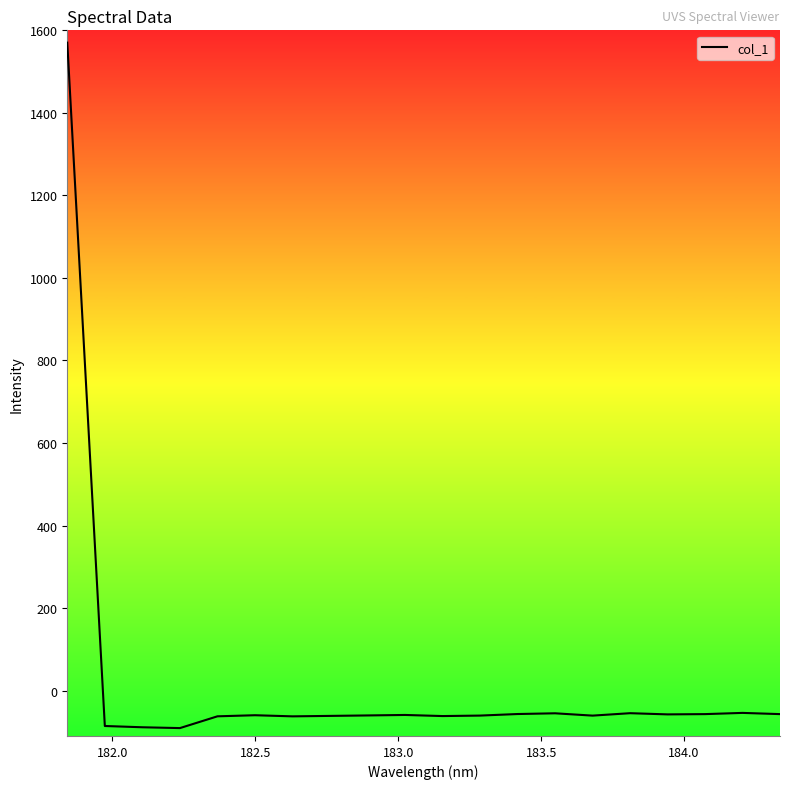

How many values are above zero?

1